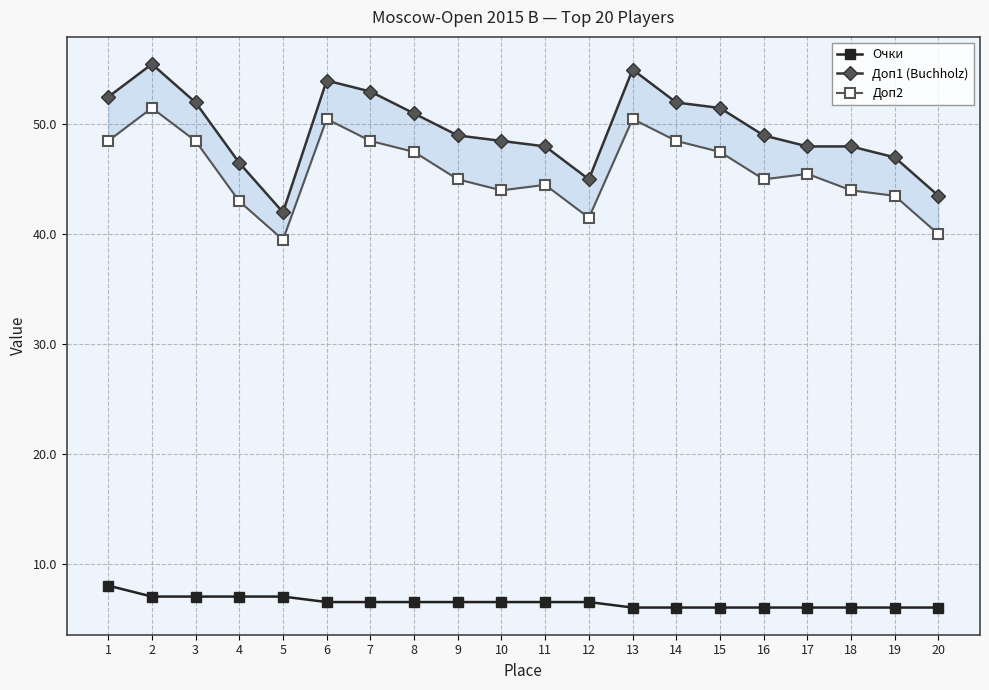

What is the spread (max minus min) of values at 8?

44.5